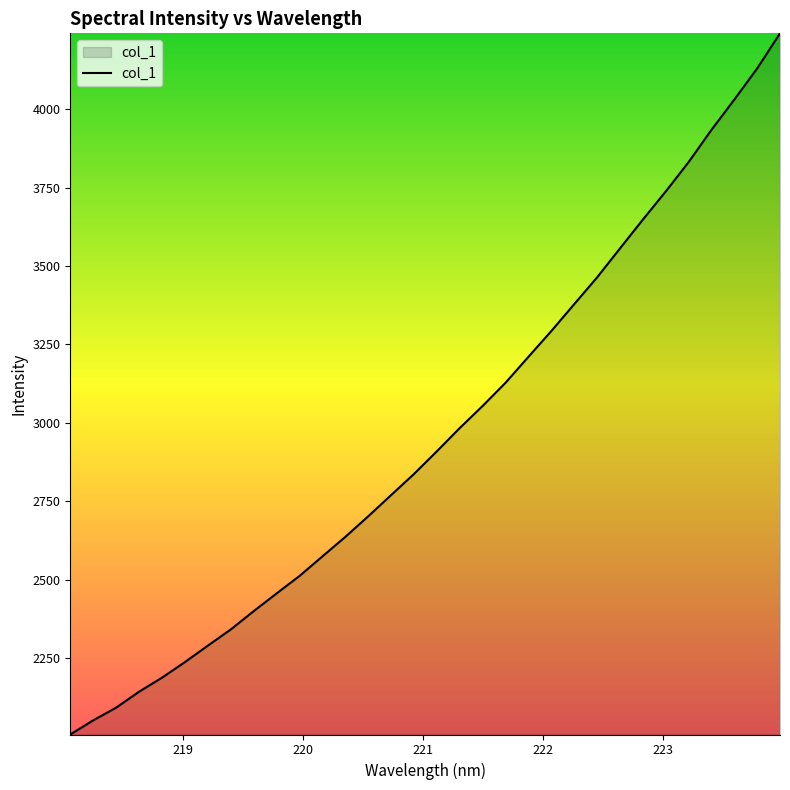

What is the difference between the maximum and minimum values?

2237.1